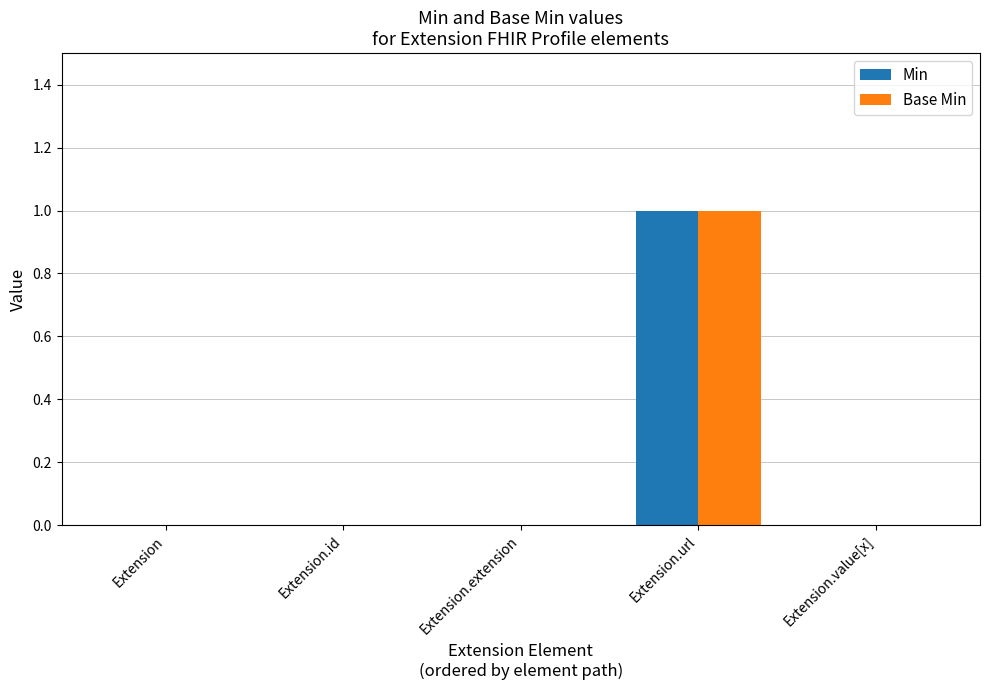

Is it true that Min equals 1 at Extension.value[x]?

False